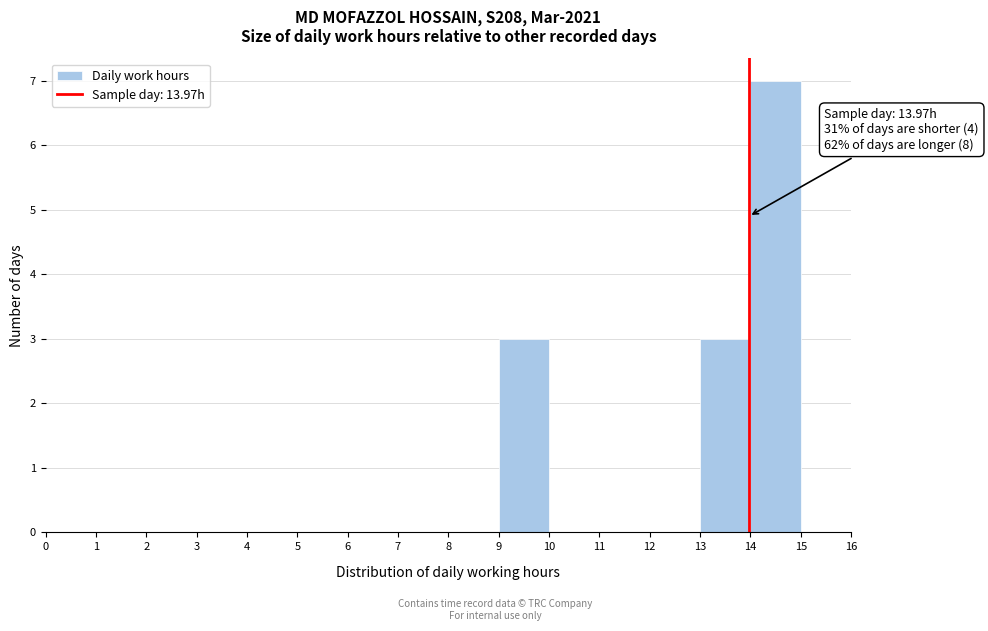

Over which range of the x-axis is the bar tallest?

14 to 15